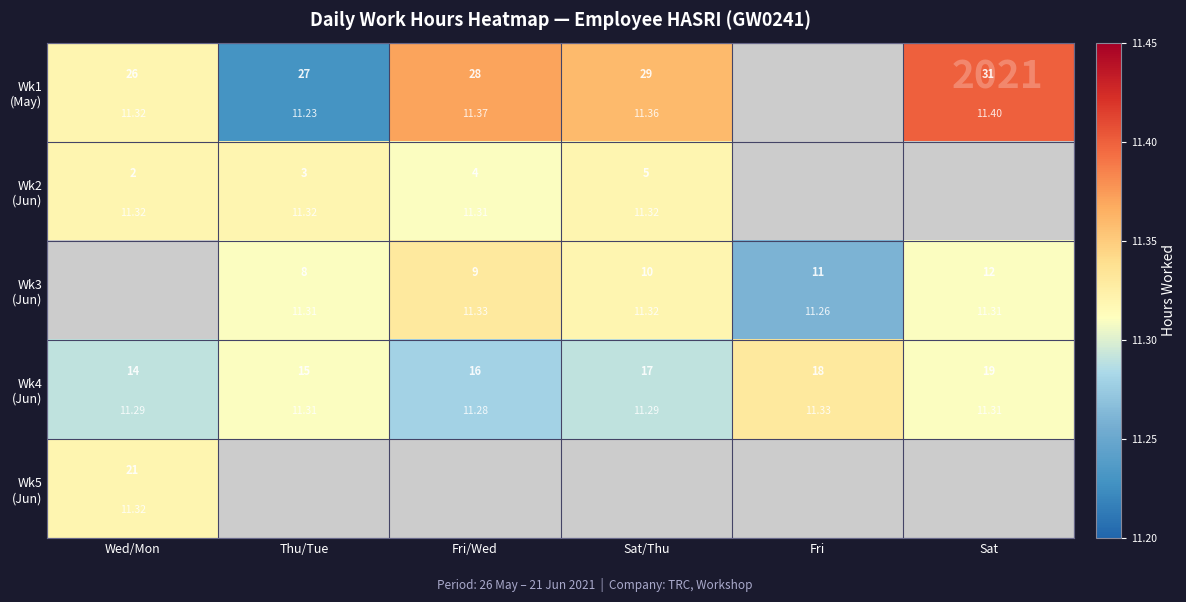

Is it true that Wk1 (May) equals 4.6 at Sat/Thu?

False